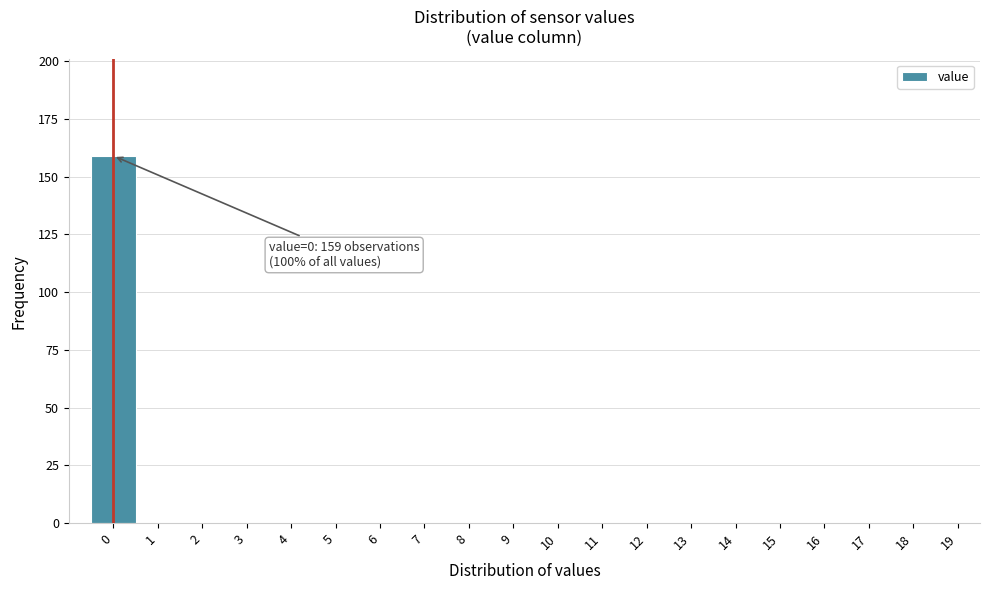

Reading right to left, list all the values displayed in this chart.

19=0	18=0	17=0	16=0	15=0	14=0	13=0	12=0	11=0	10=0	9=0	8=0	7=0	6=0	5=0	4=0	3=0	2=0	1=0	0=159